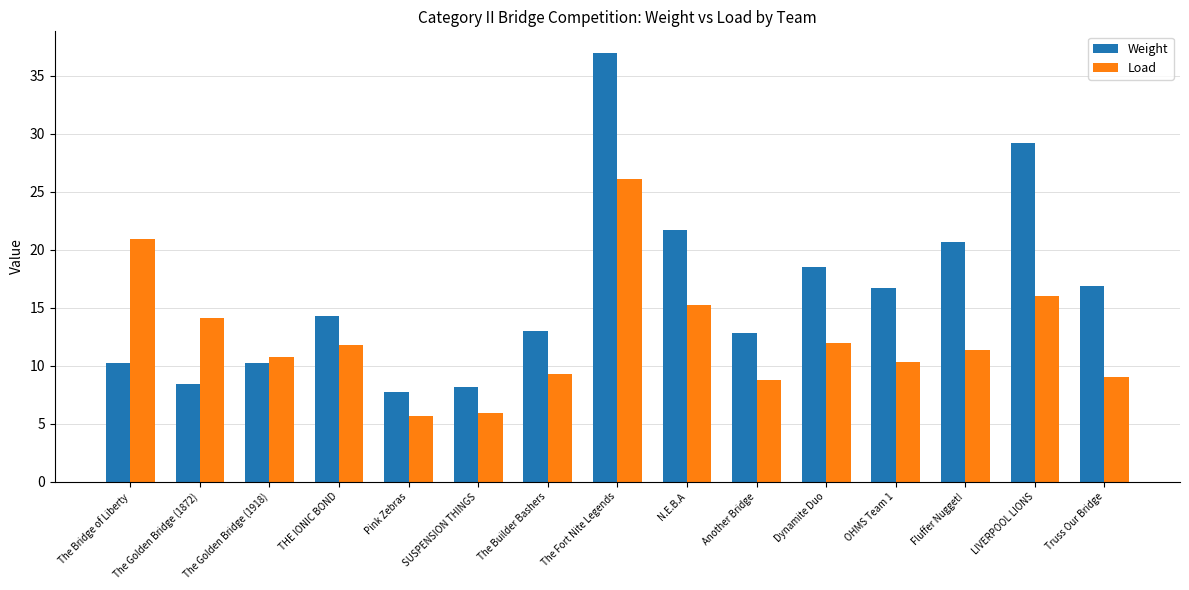

What is the minimum value shown in the chart?

5.7